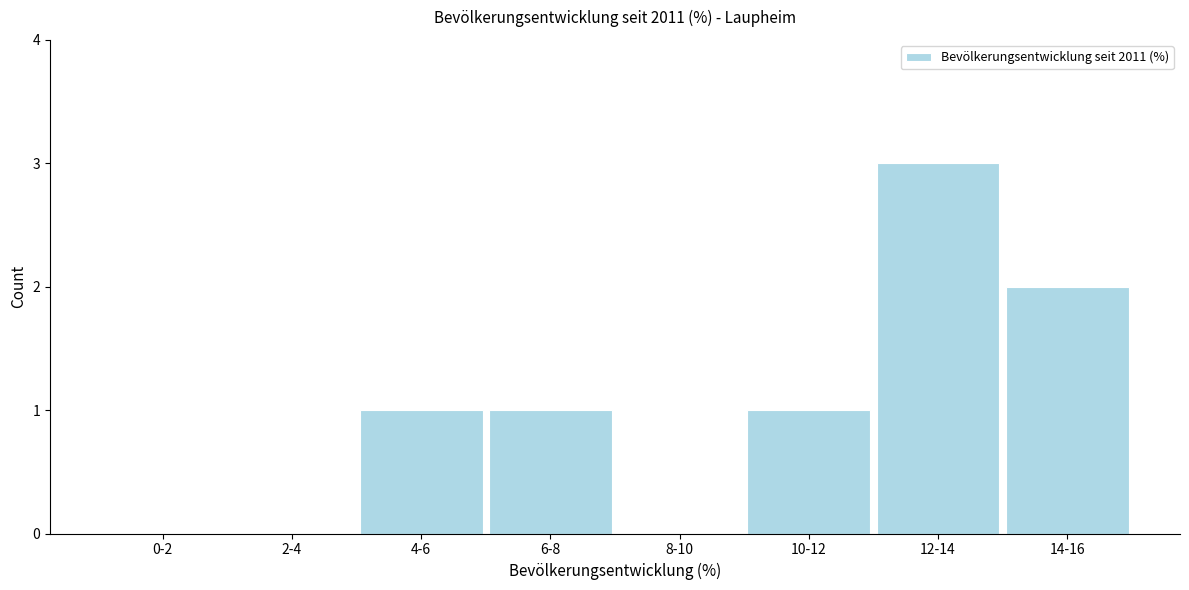

What is the sum of all values?

8